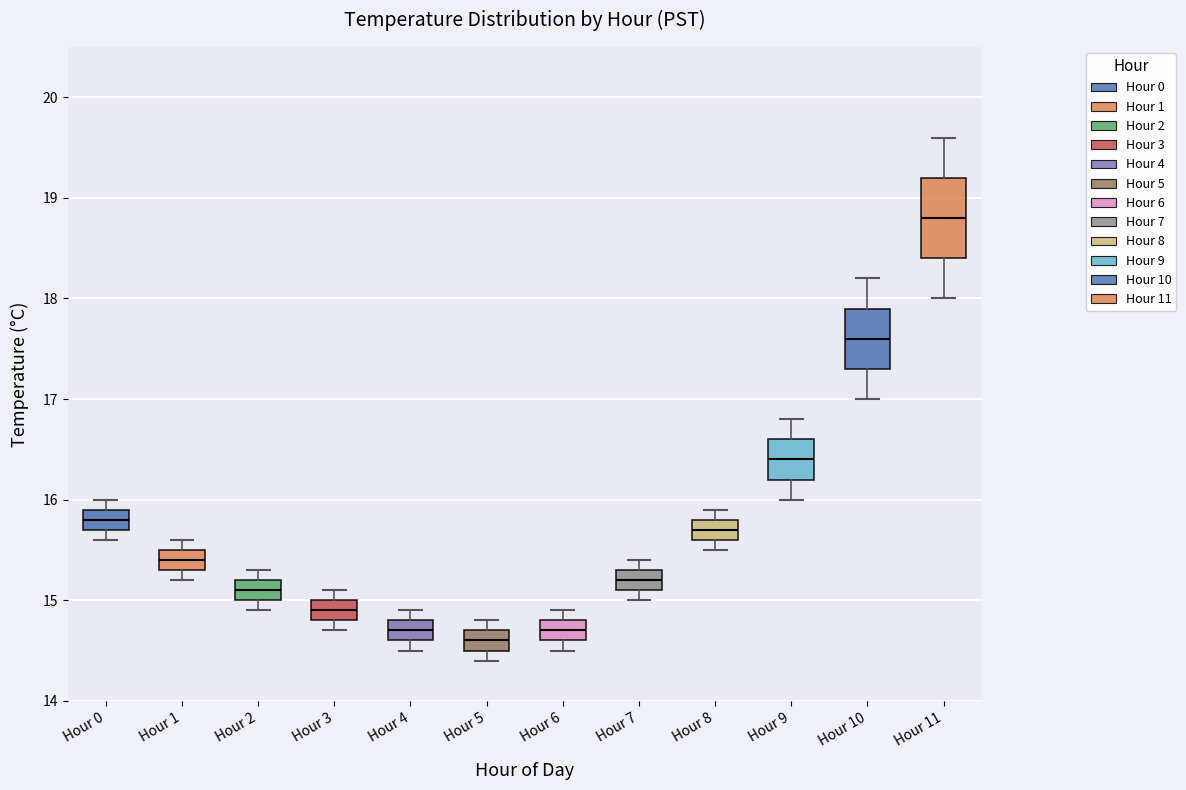

Which box is the tallest, from its lower edge to its upper edge?

Hour 11